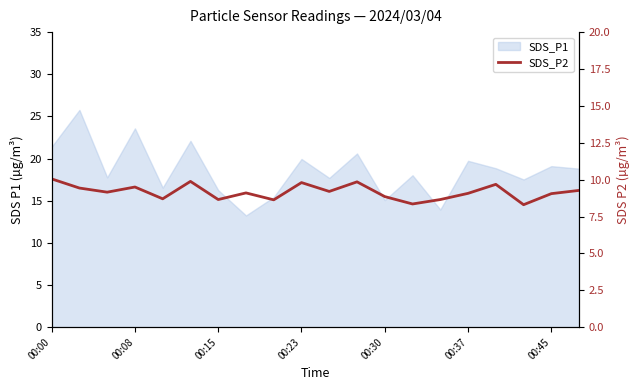

The chart shows a value of 9.1 at 7. True or false?

True